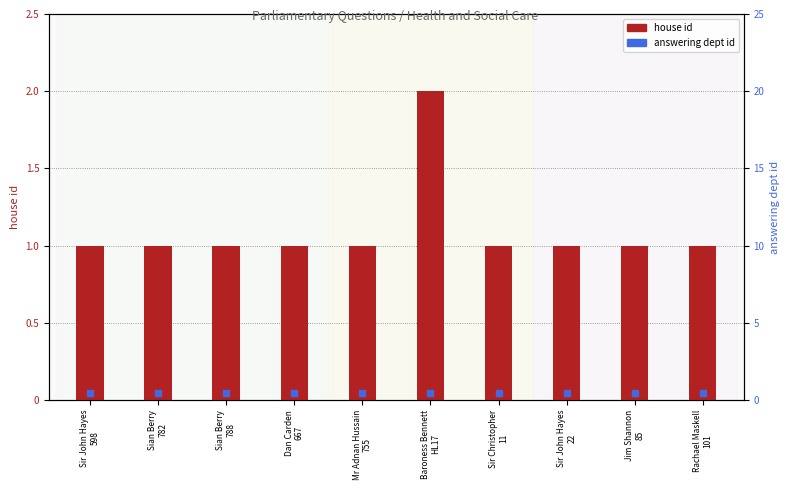

What is the total value across all series at Rachael Maskell
101?

1.4